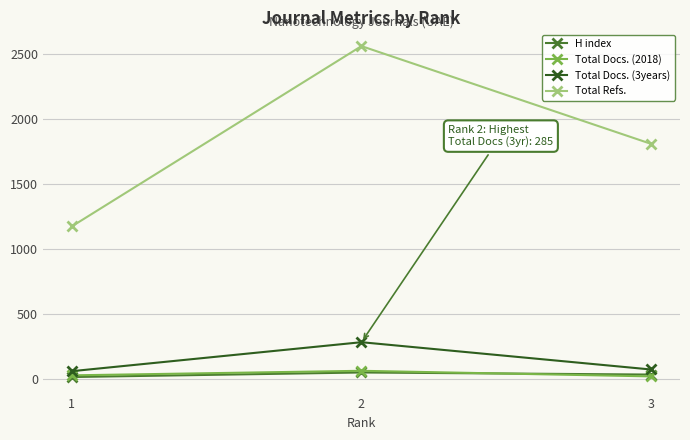

Between 2 and 3, which series saw the biggest shift?

Total Refs.